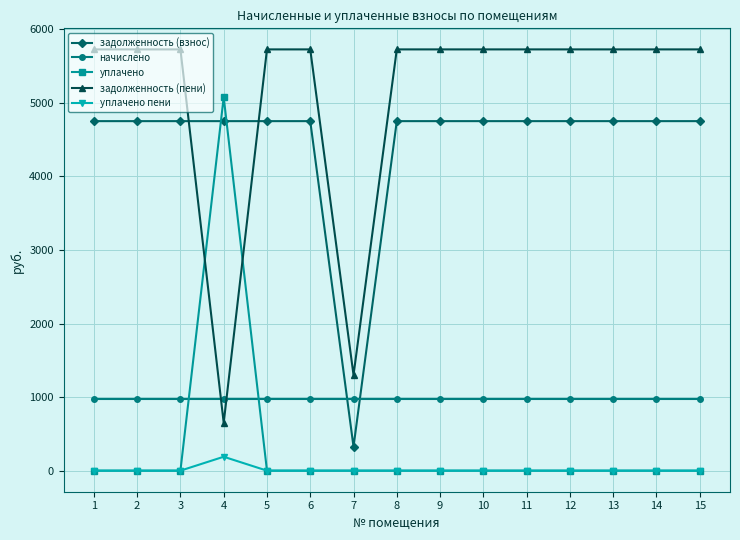

List the series in order of their peak value, highest first.

задолженность (пени), уплачено, задолженность (взнос), начислено, уплачено пени